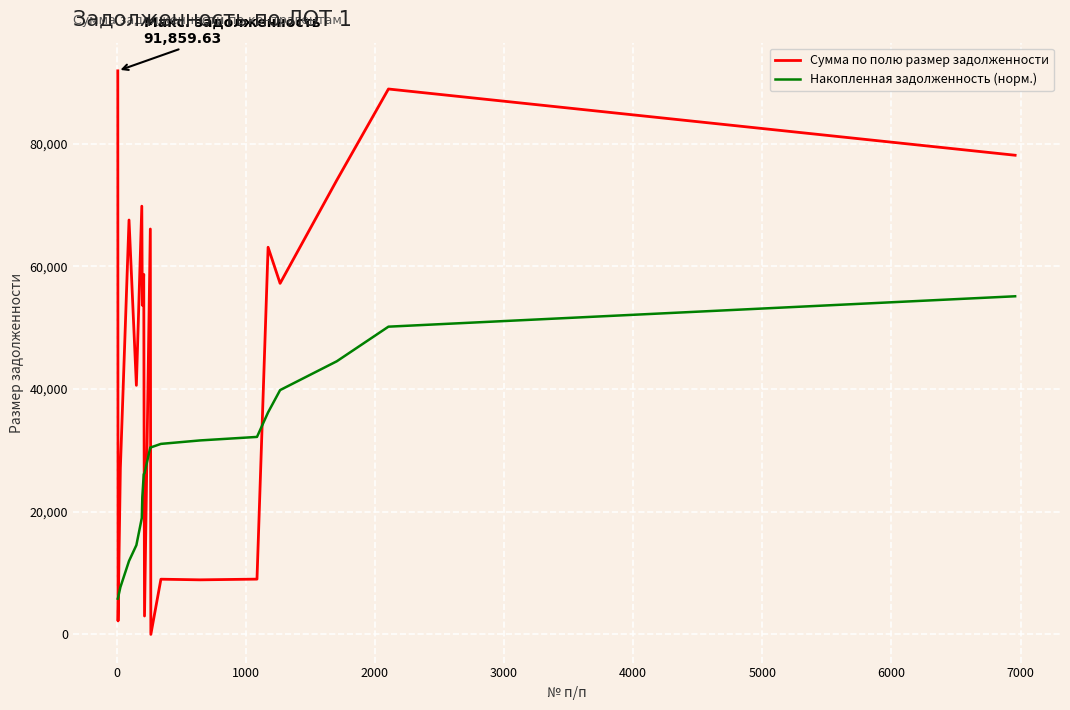

Rank the series by their maximum value, from lowest to highest.

Накопленная задолженность (норм.), Сумма по полю размер задолженности